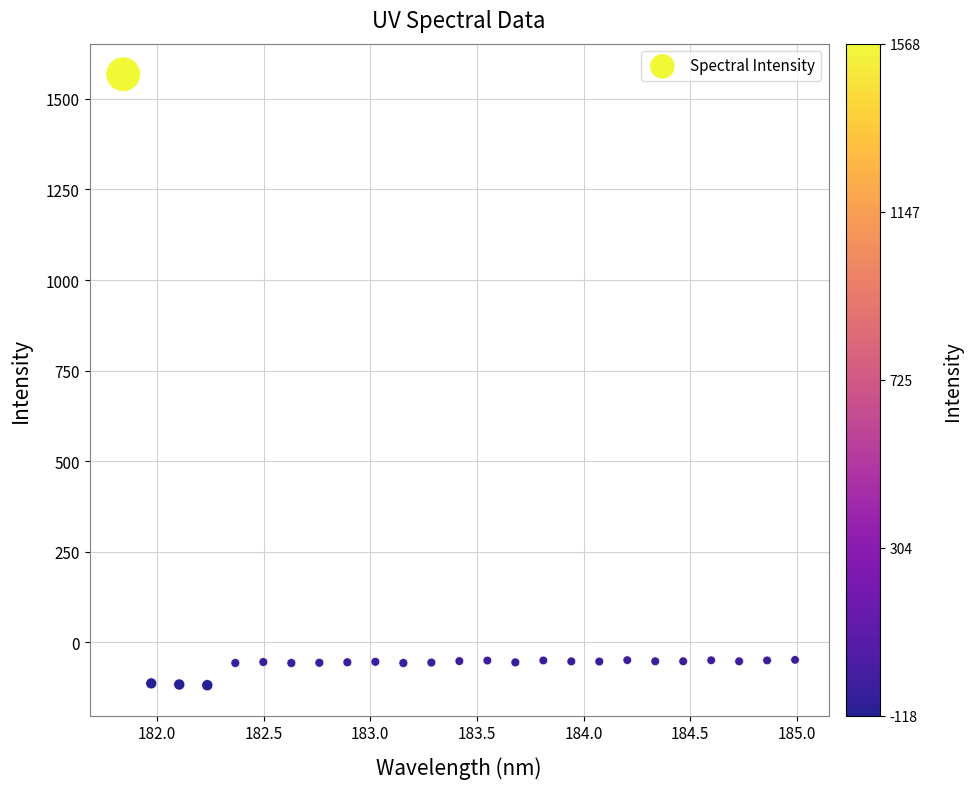

What is the range of Y values (max minus min)?

1686.1